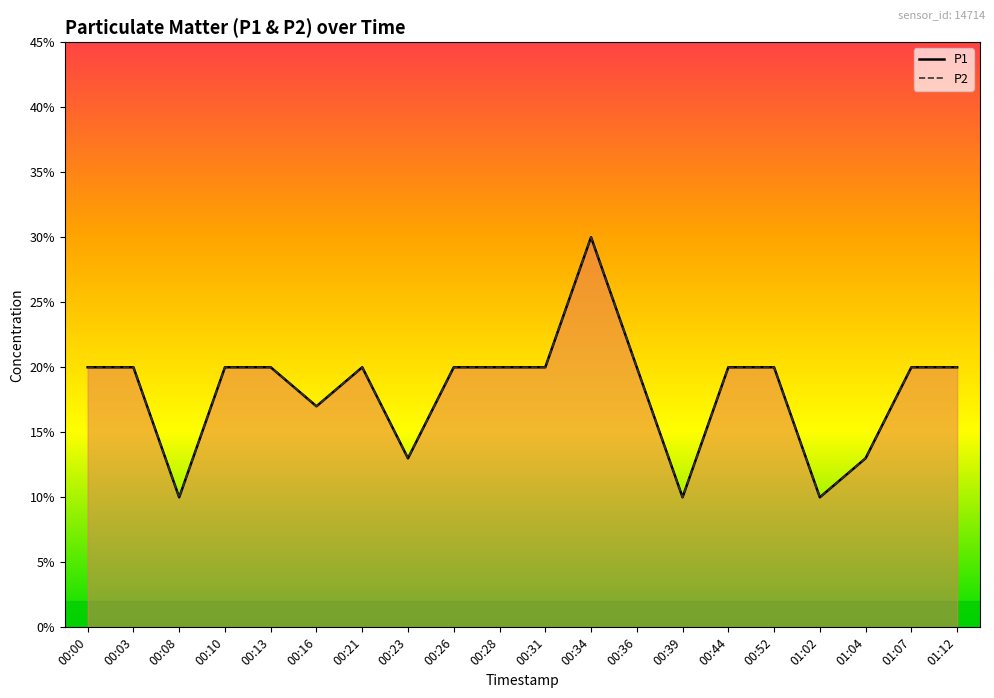

What is the smallest value displayed?

0.1